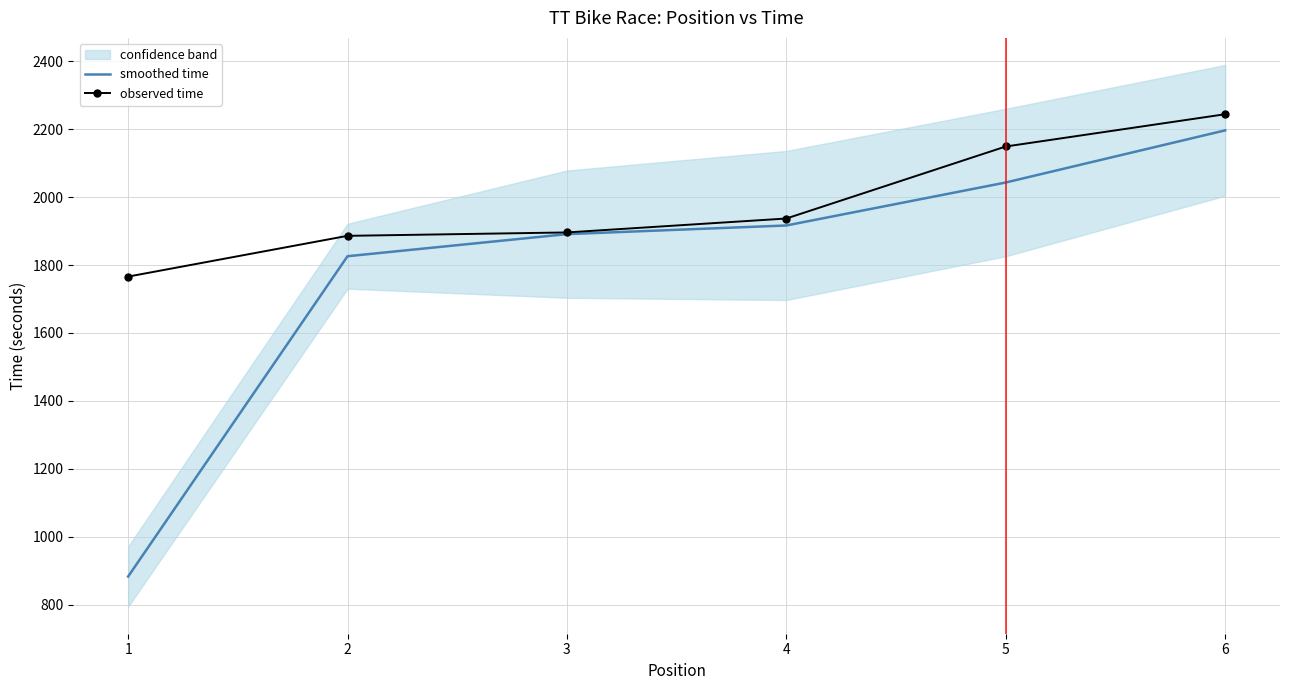

Is it true that smoothed time equals 1826.0 at 2?

True